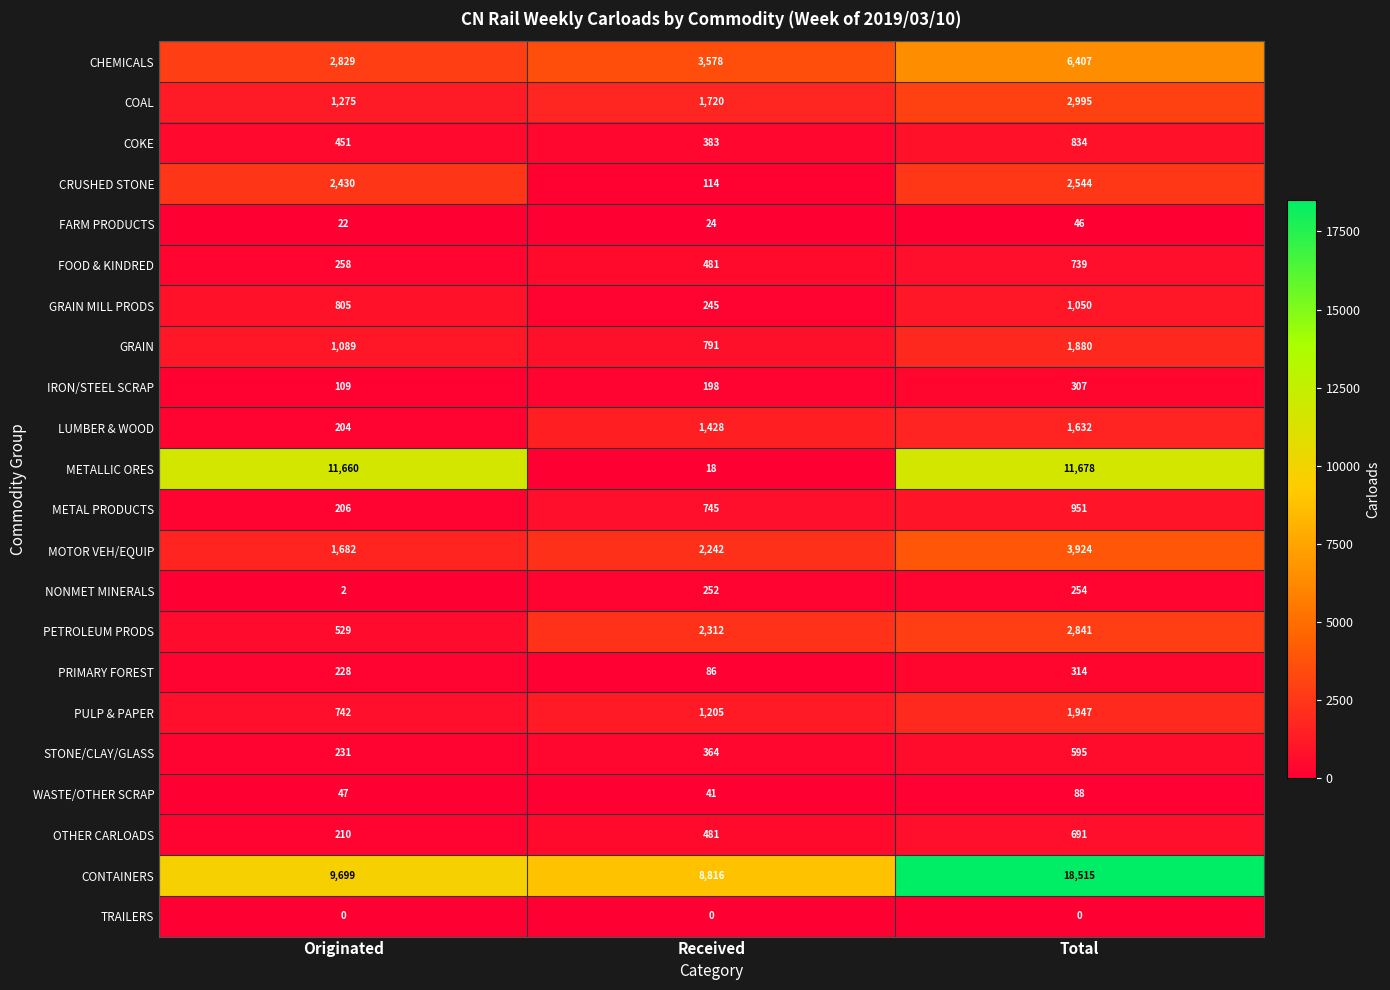

At which category is the sum across all series the highest?

Total